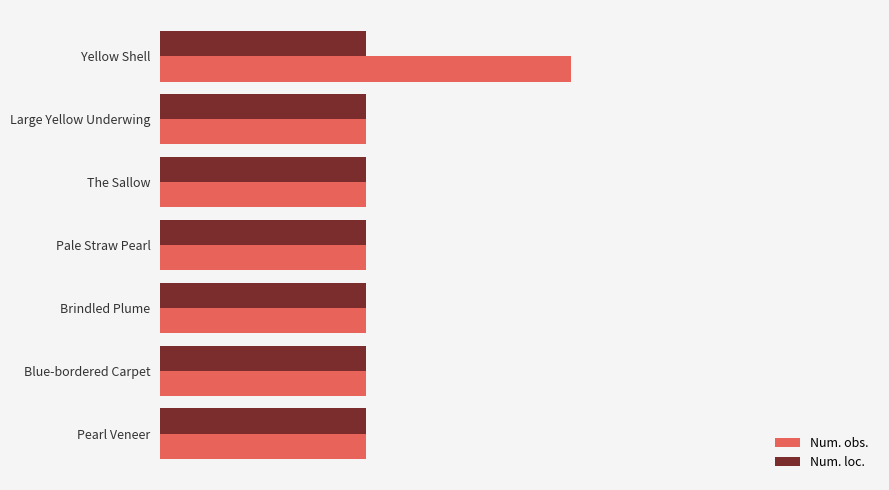

Which series has the largest range (max minus min)?

Num. obs.